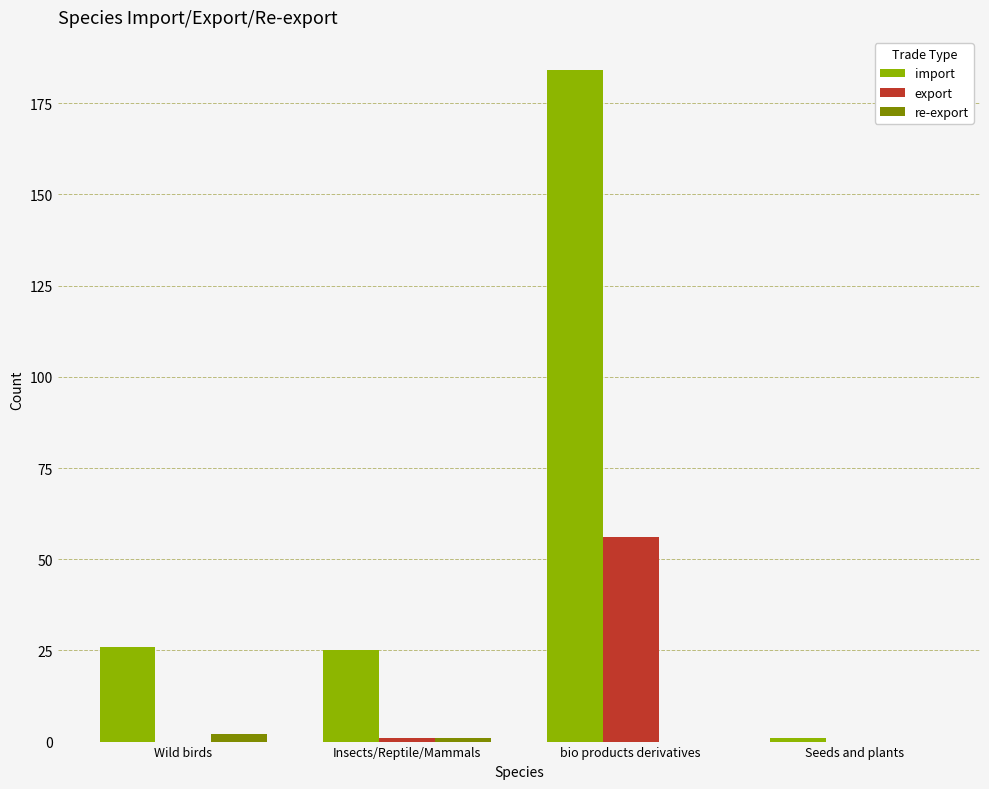

Reading right to left, list all the values displayed in this chart.

import: Seeds and plants=1	bio products derivatives=184	Insects/Reptile/Mammals=25	Wild birds=26
export: Seeds and plants=0	bio products derivatives=56	Insects/Reptile/Mammals=1	Wild birds=0
re-export: Seeds and plants=0	bio products derivatives=0	Insects/Reptile/Mammals=1	Wild birds=2